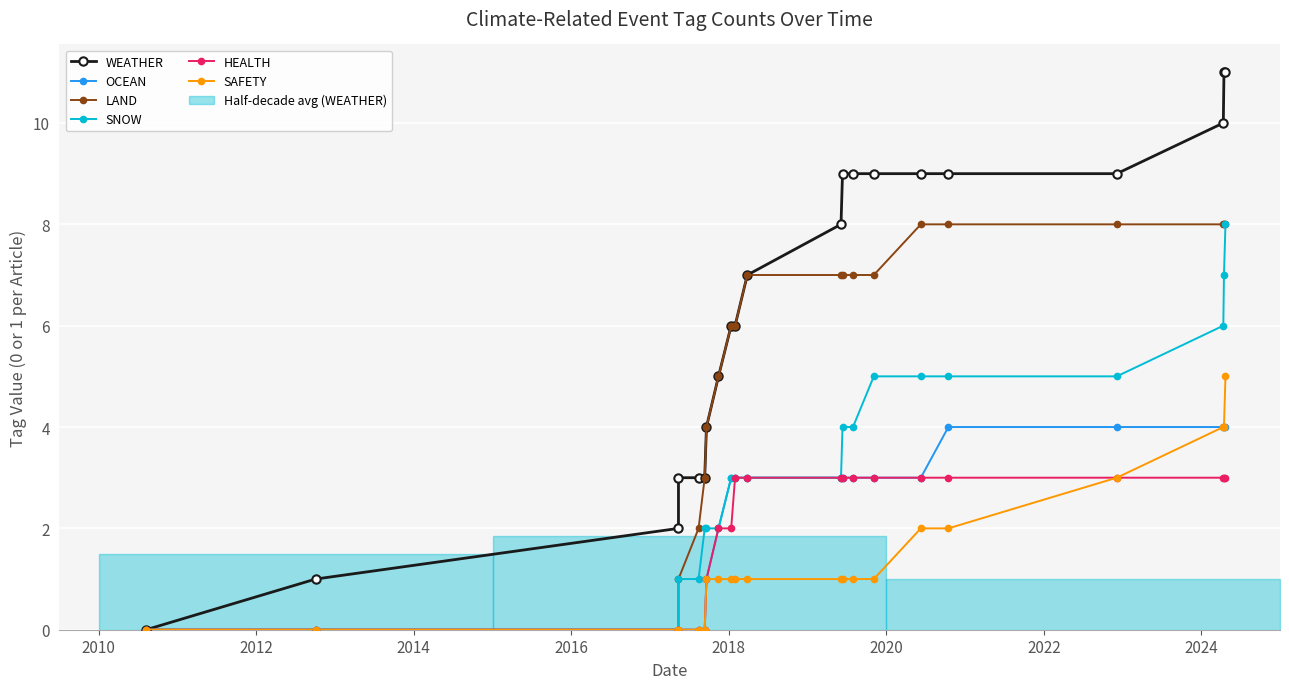

True or false: LAND has a value of 12 at 10.

False